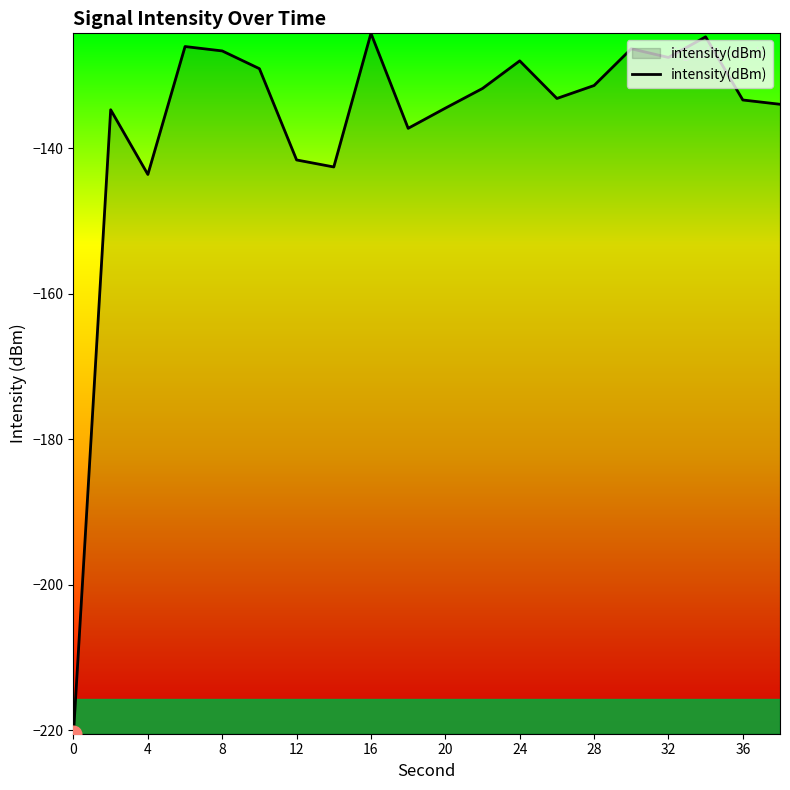

True or false: there are more than 2 points higher than both neighbors.

True